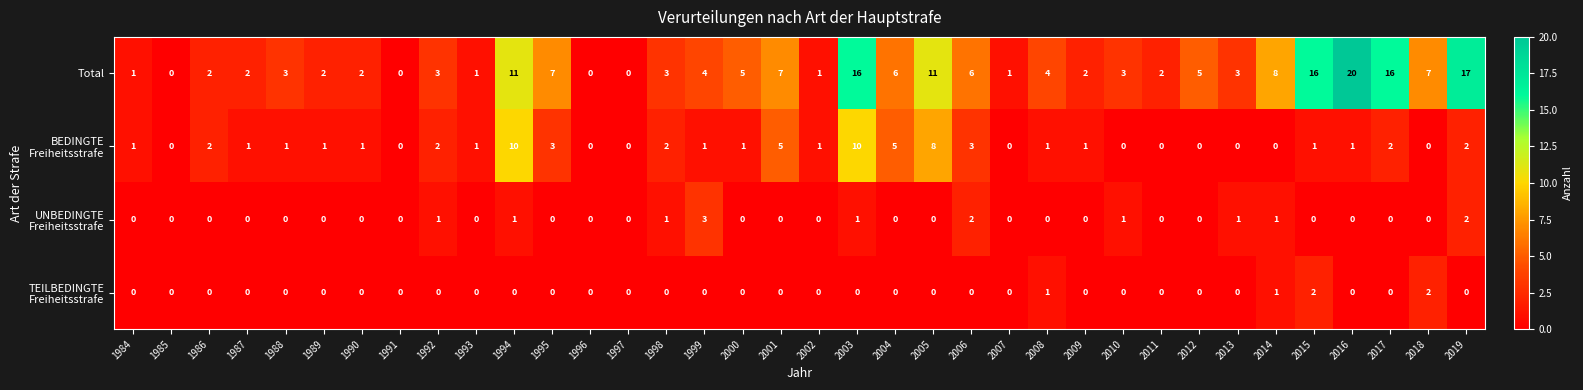

The value of Total at 1989 is 2. True or false?

True